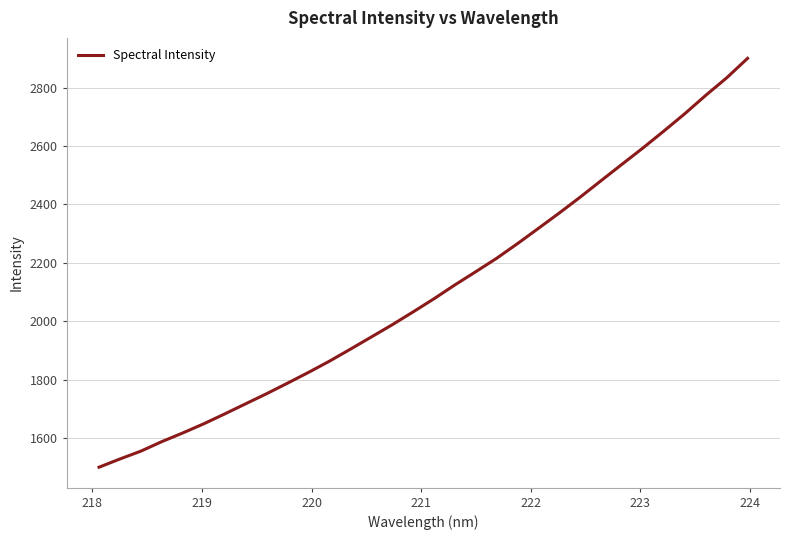

What is the smallest value displayed?

1501.2